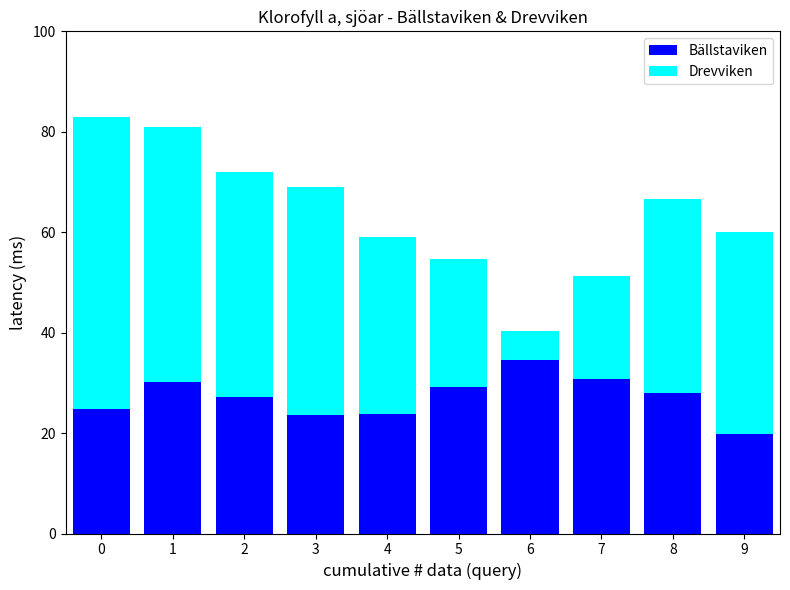

At which label does Bällstaviken reach its minimum?

9